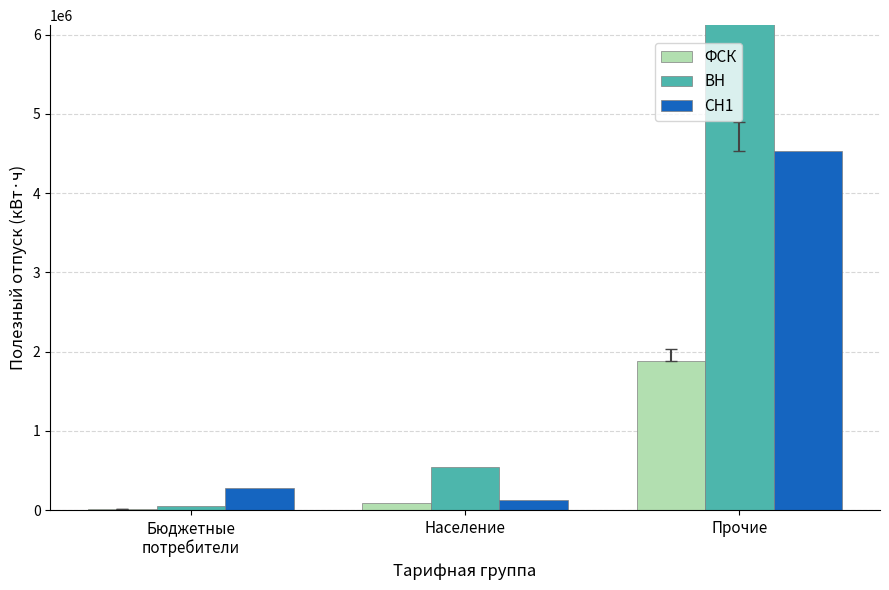

Which series has the largest total across all categories?

ВН